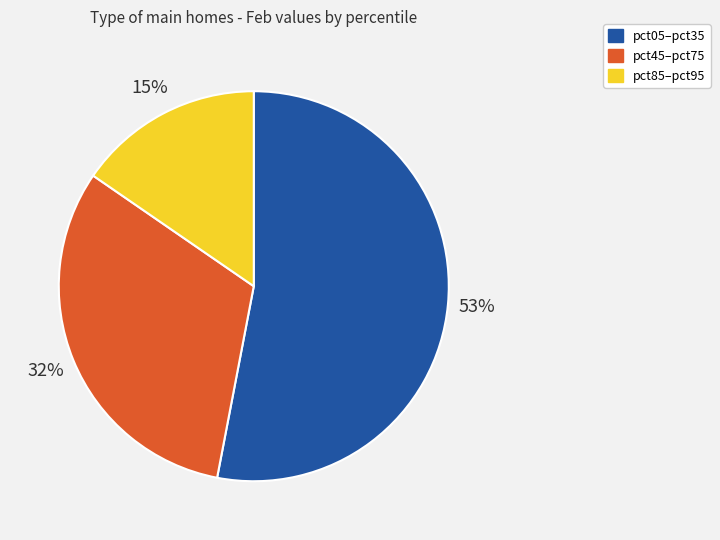

Is there a majority slice in this chart?

Yes